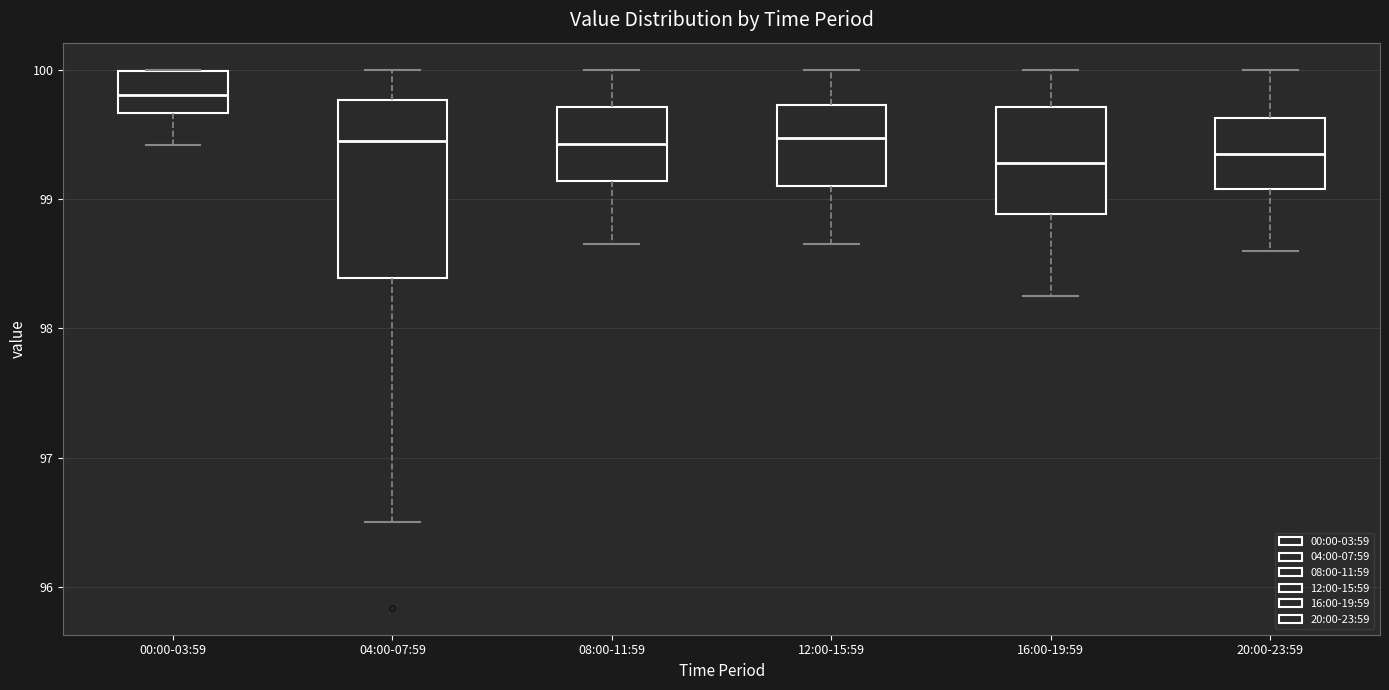

Comparing the boxes themselves (not the whiskers), which one is the tallest?

04:00-07:59